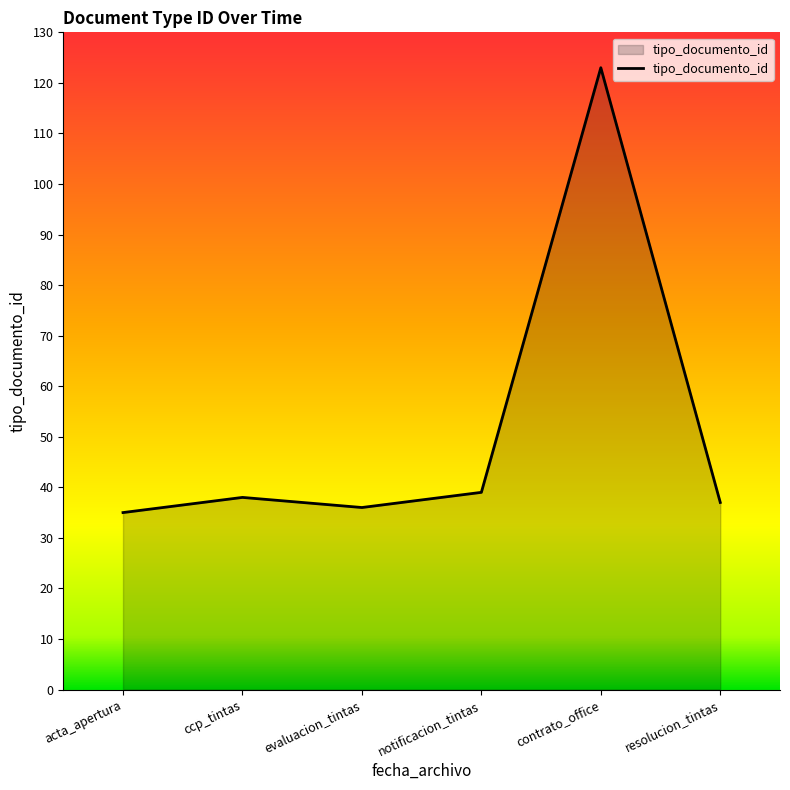

How many lines are shown in the chart?

1